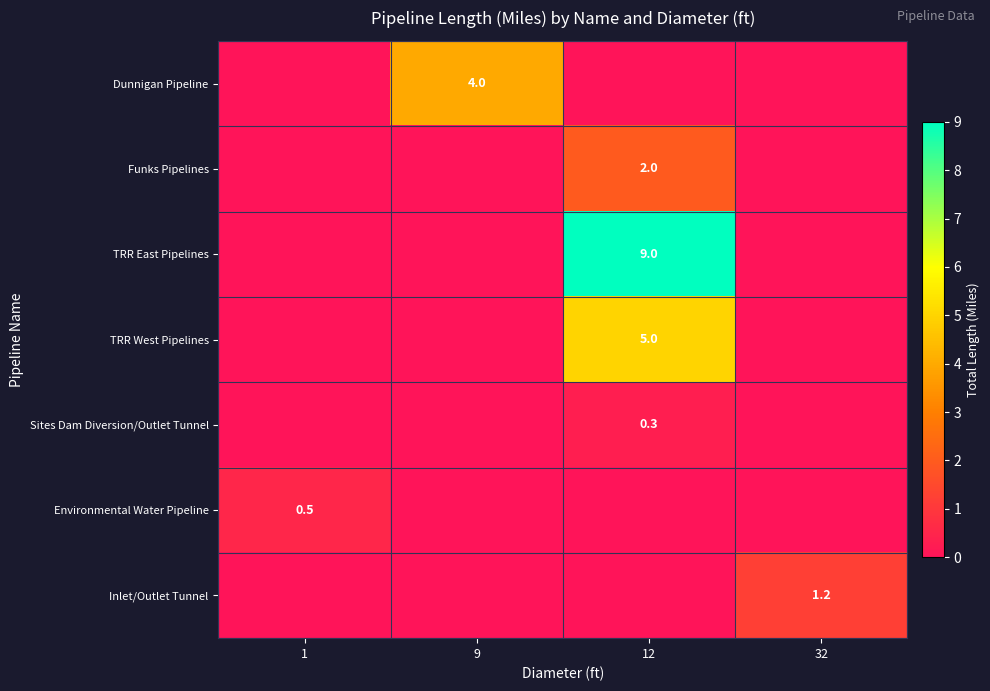

Which label corresponds to the smallest value in the chart?

1